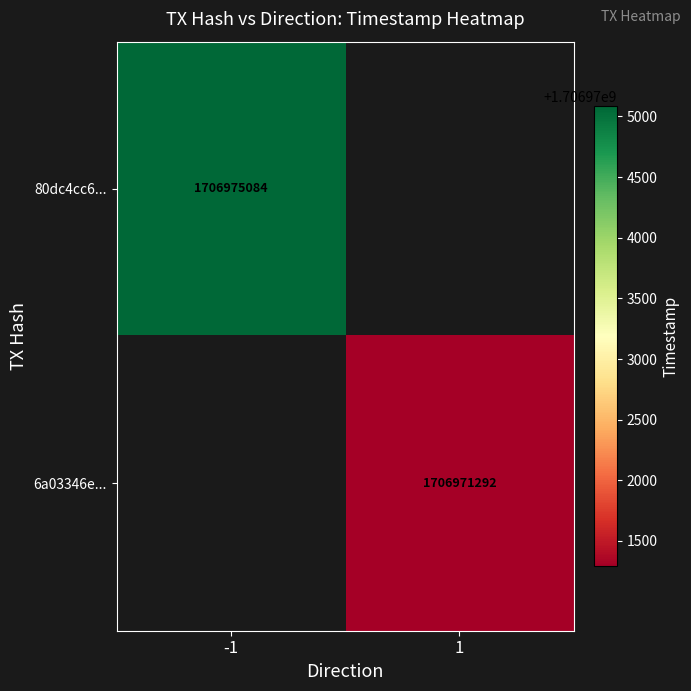

True or false: 6a03346e... has a value of 2692747797 at 1.

False